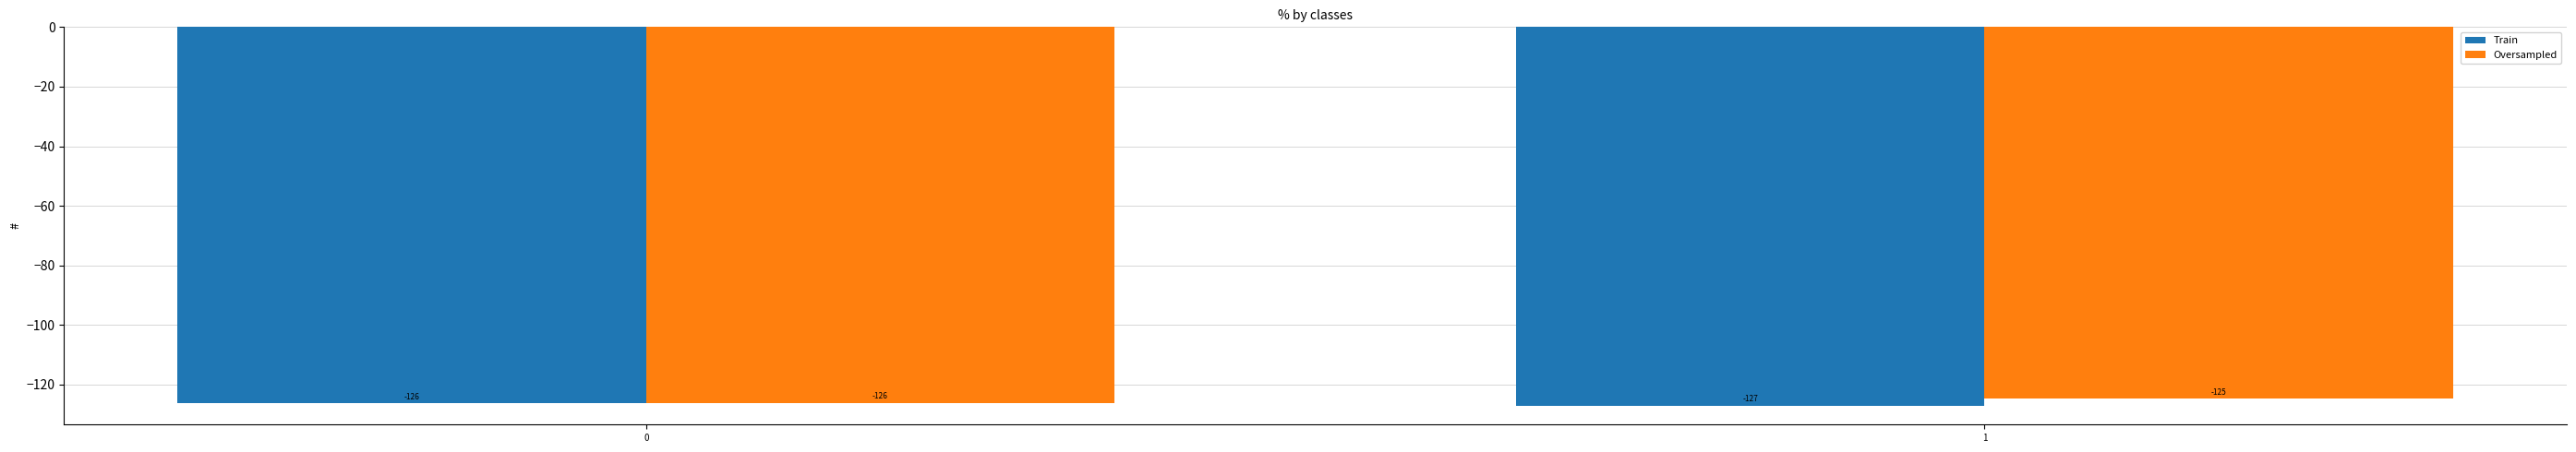

Is it true that Train equals -189.1 at 1?

False